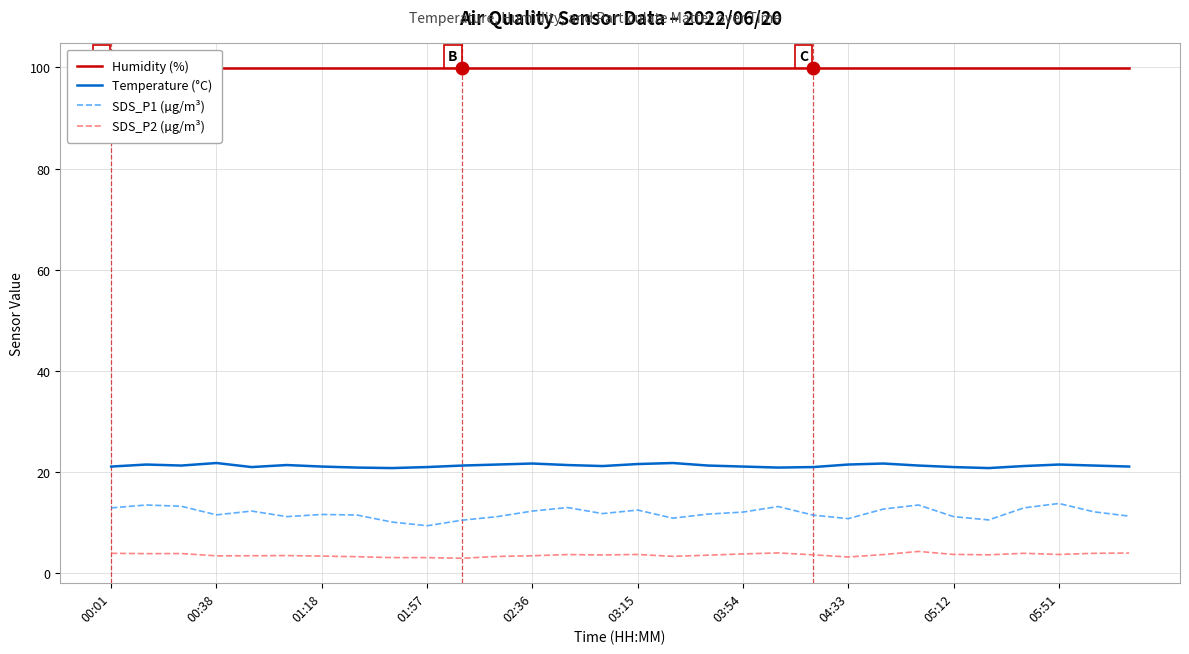

How many Temperature (°C) values are between 21 and 22?

26